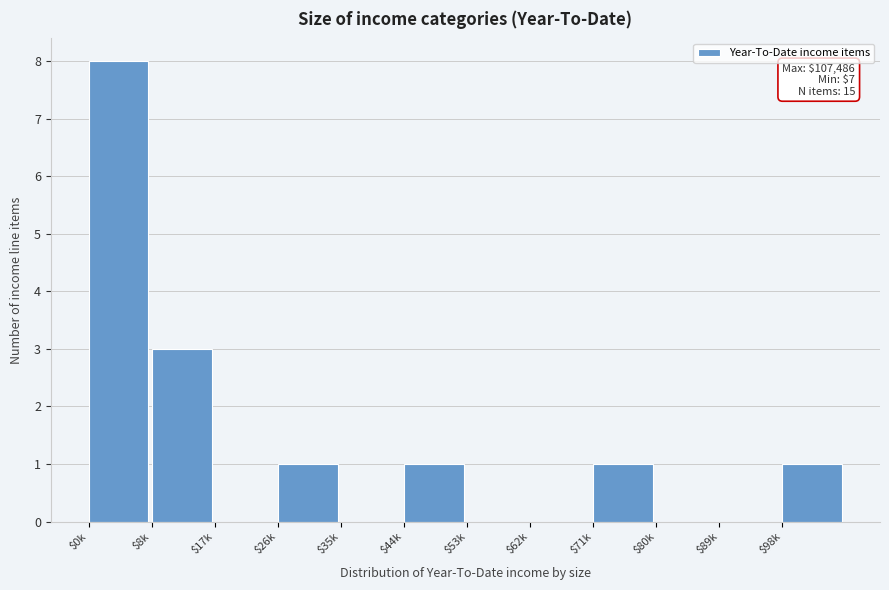

Where is the data nearest to the value 4?

$8k